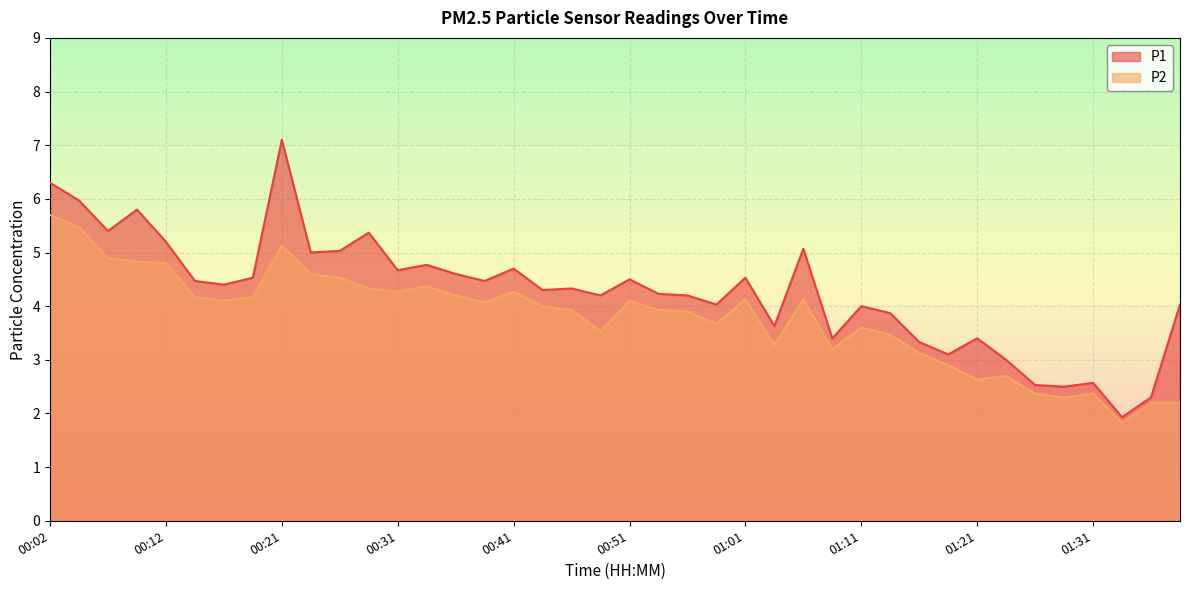

True or false: P2 has a value of 1.5 at 00:43.

False